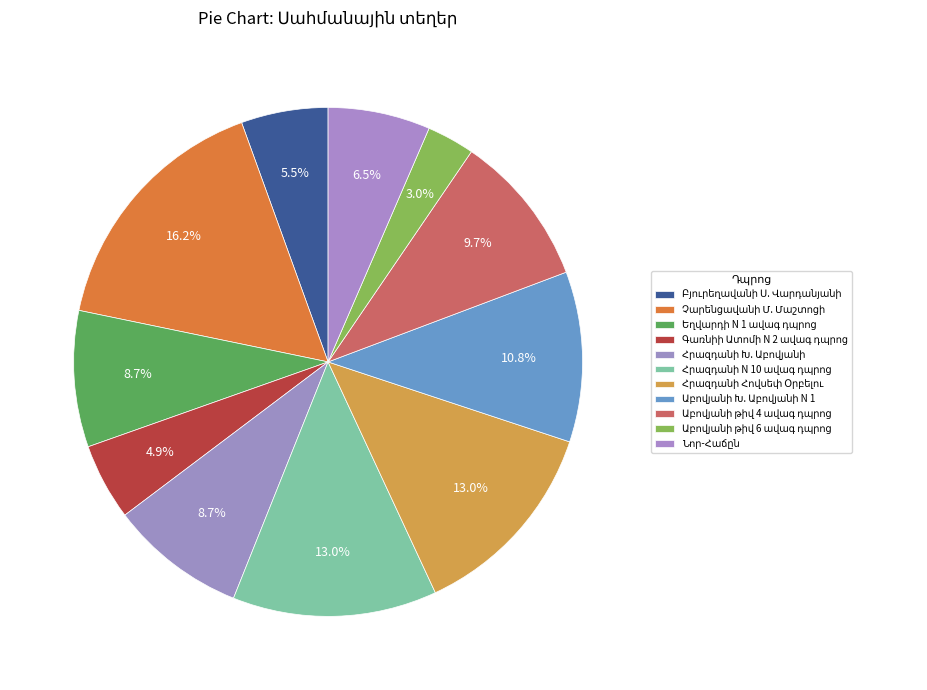

What is the change in value from Չարենցավանի Մ. Մաշտոցի to Աբովյանի Խ. Աբովյանի N 1?

-250